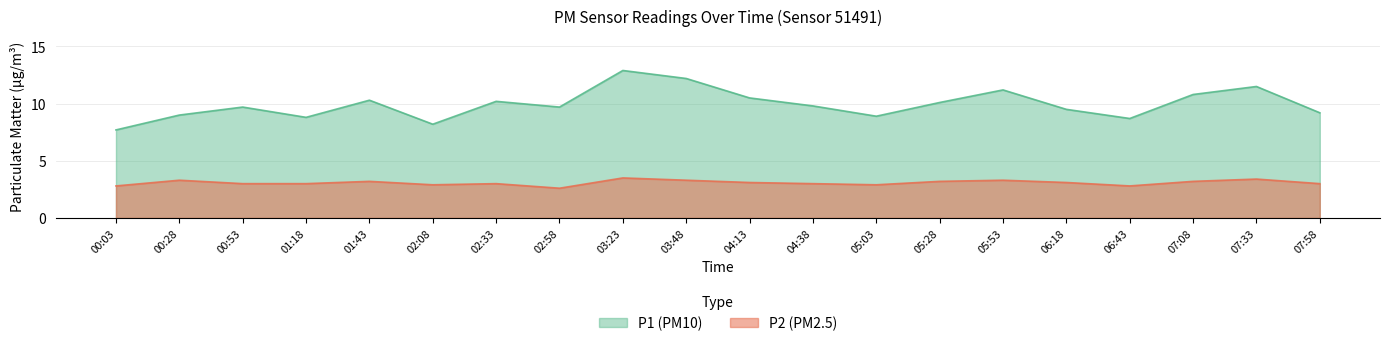

Between 01:18 and 02:33, which series saw the biggest shift?

P1